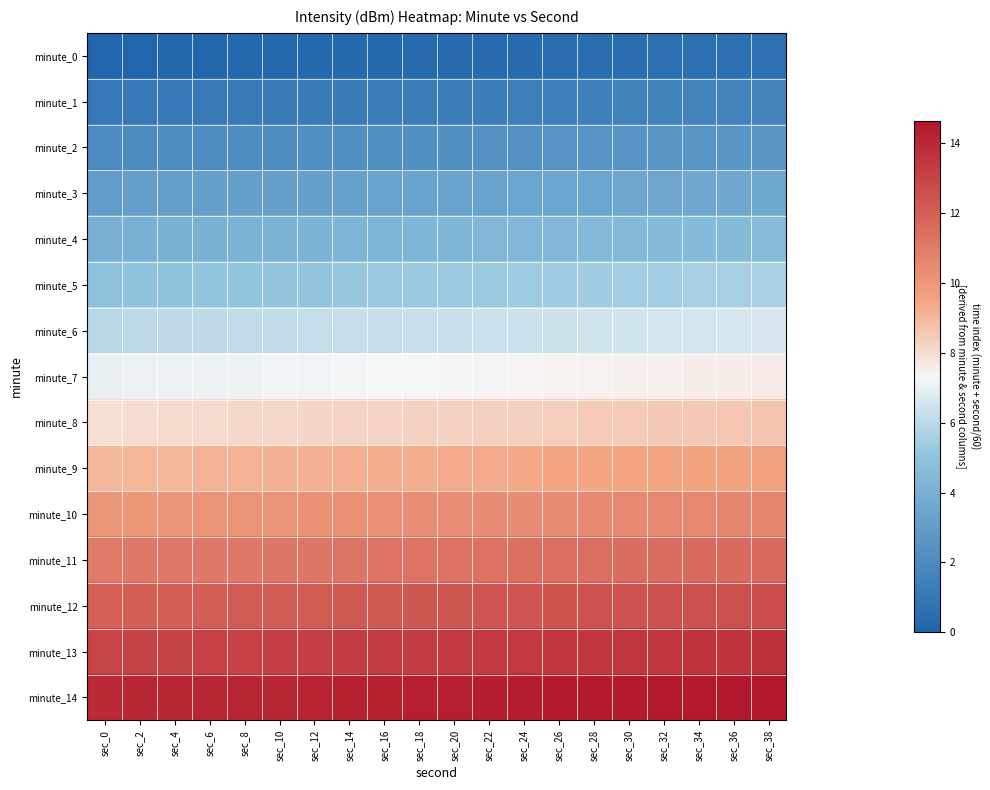

What is the total value across all series at sec_24?

111.0